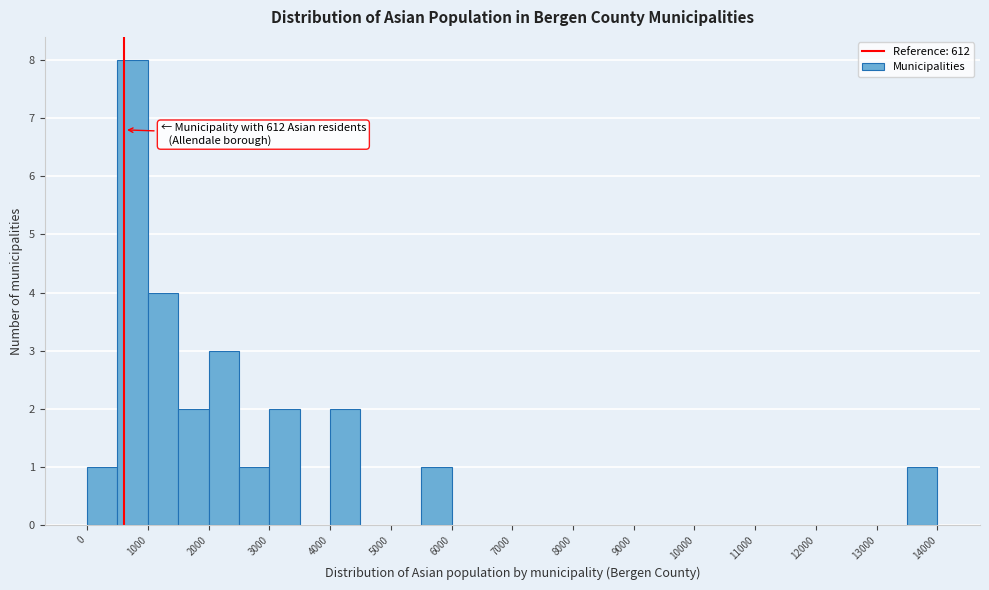

Which range on the x-axis has the tallest bar?

500 to 1000